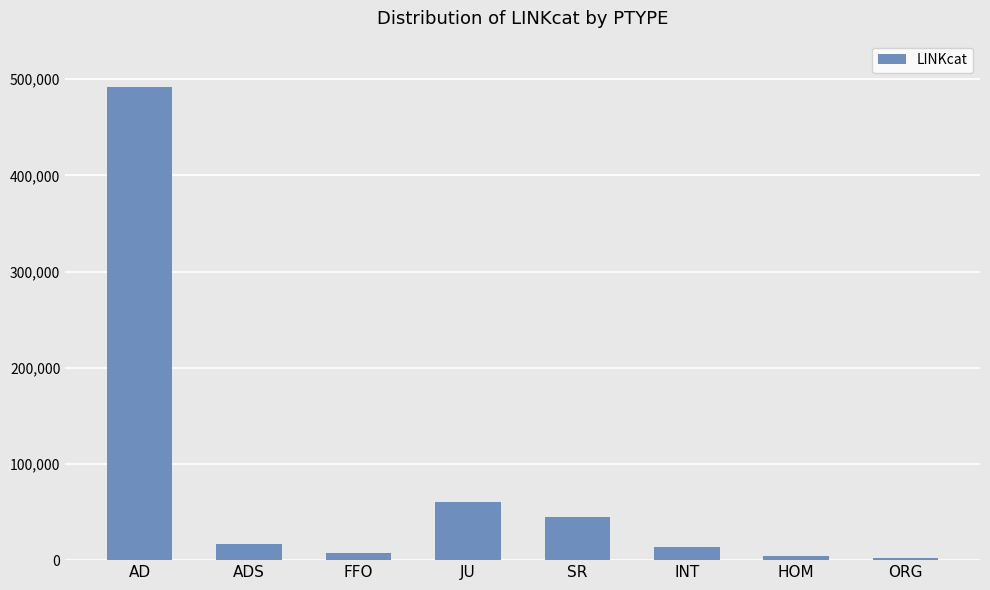

Reading right to left, list all the values displayed in this chart.

2326	4583	13914	44699	60422	7588	16403	491617